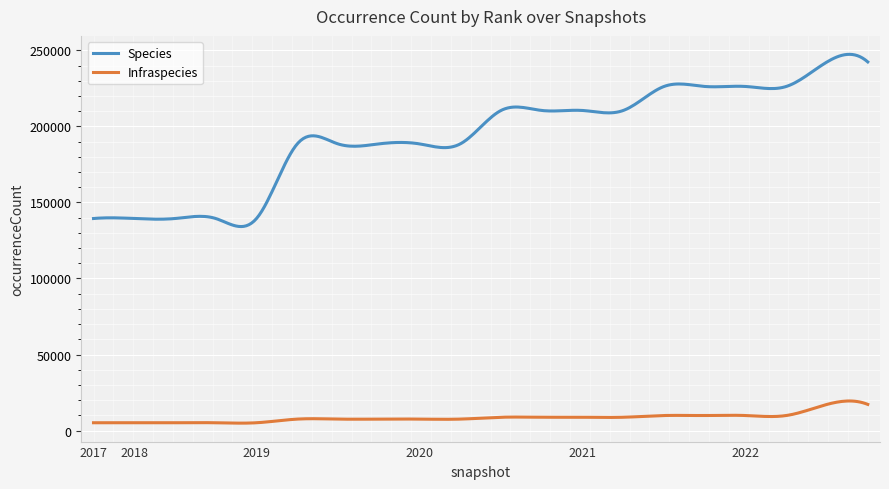

True or false: Infraspecies and Species intersect in this chart.

False